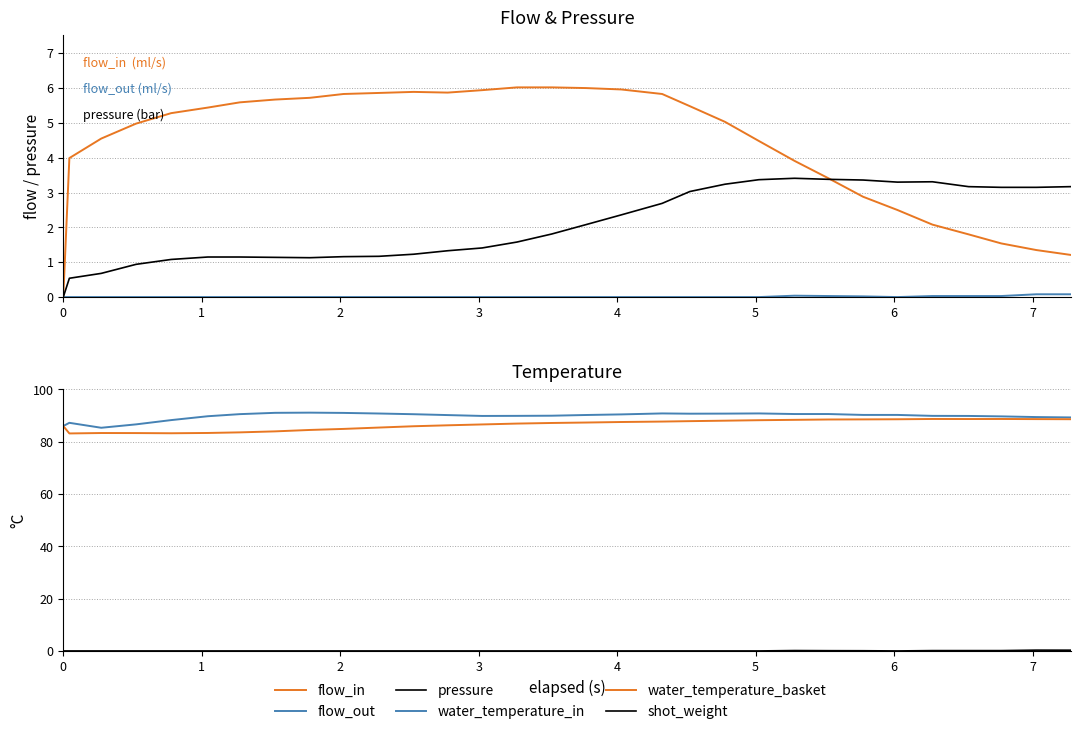

What is the maximum value for pressure?

3.4